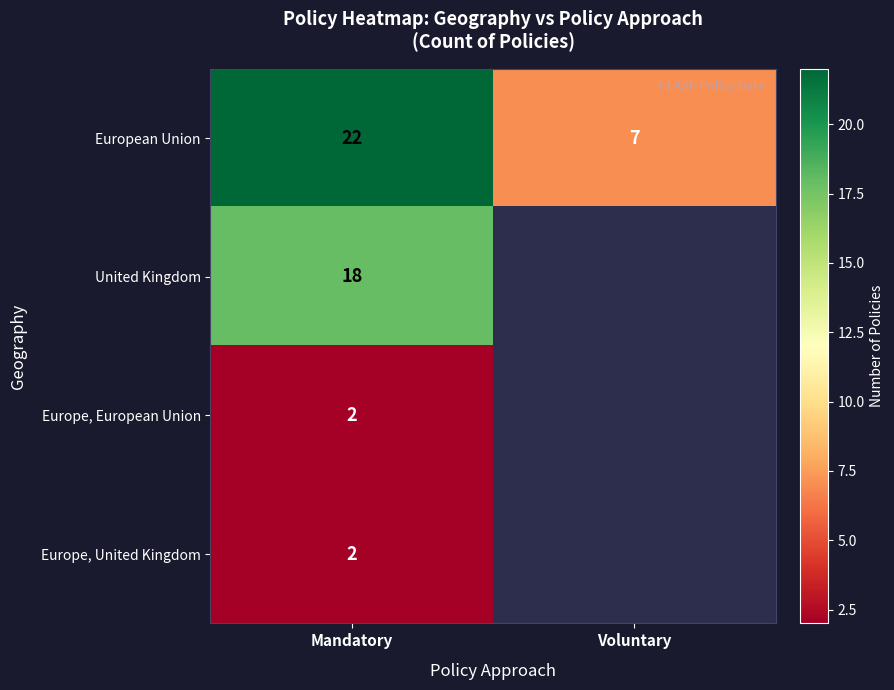

The United Kingdom series shows 18 at Mandatory. True or false?

True